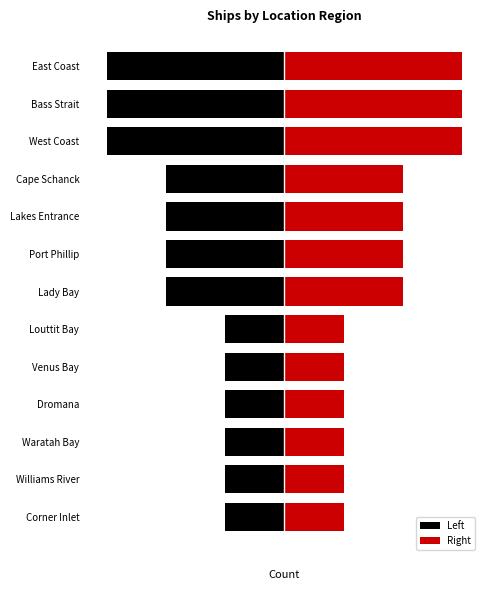

How many data points does each series have?

13